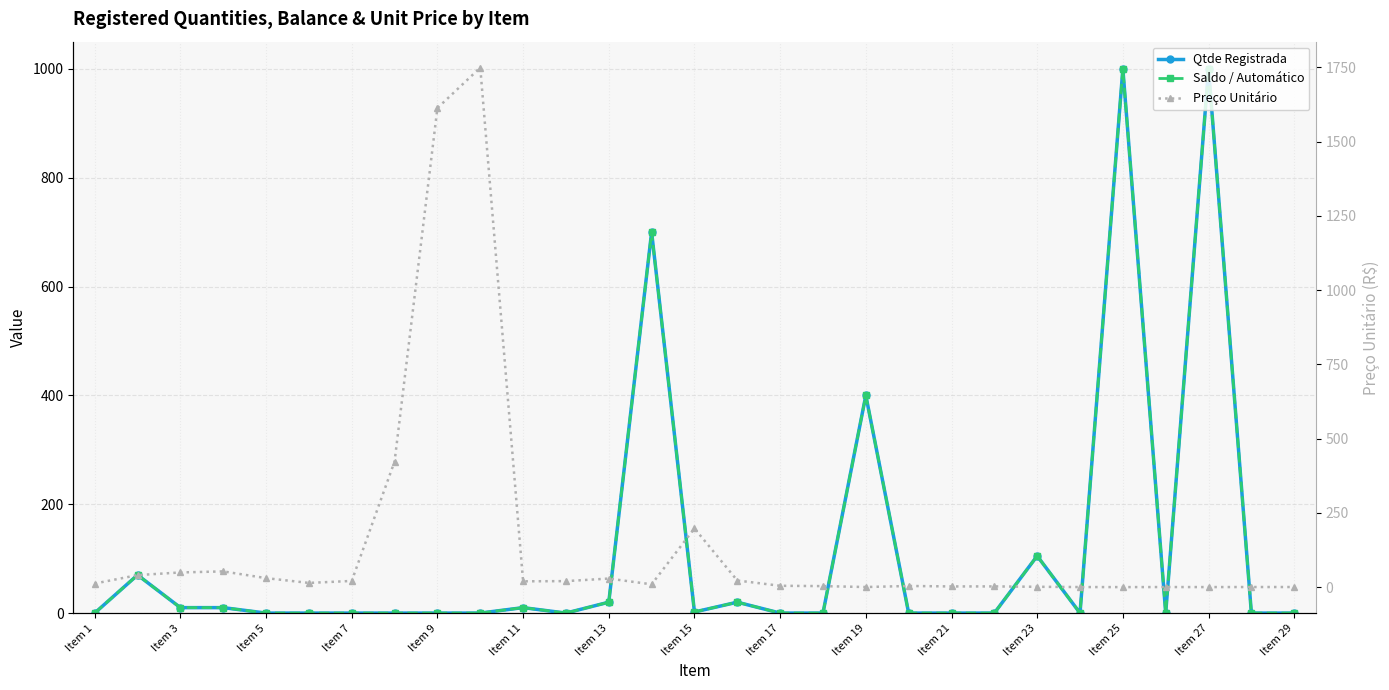

Does the chart have visible grid lines?

Yes